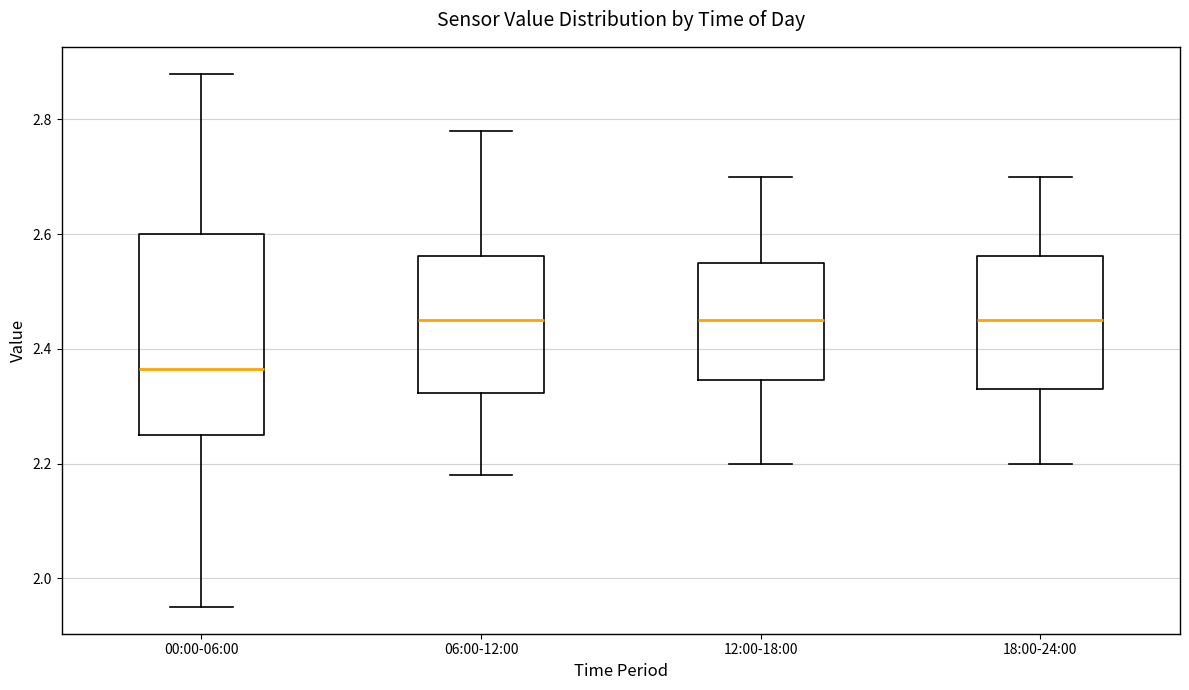

Reading left to right, read every box against the y-axis: the position of its median line, the range the box covers, and the ends of its whiskers. The values are not printed on the chart, so give them approximately, as read against the axis.

00:00-06:00: median 2.36, box 2.26 to 2.60, whiskers 1.96 to 2.88
06:00-12:00: median 2.46, box 2.32 to 2.56, whiskers 2.18 to 2.78
12:00-18:00: median 2.46, box 2.34 to 2.56, whiskers 2.20 to 2.70
18:00-24:00: median 2.46, box 2.34 to 2.56, whiskers 2.20 to 2.70